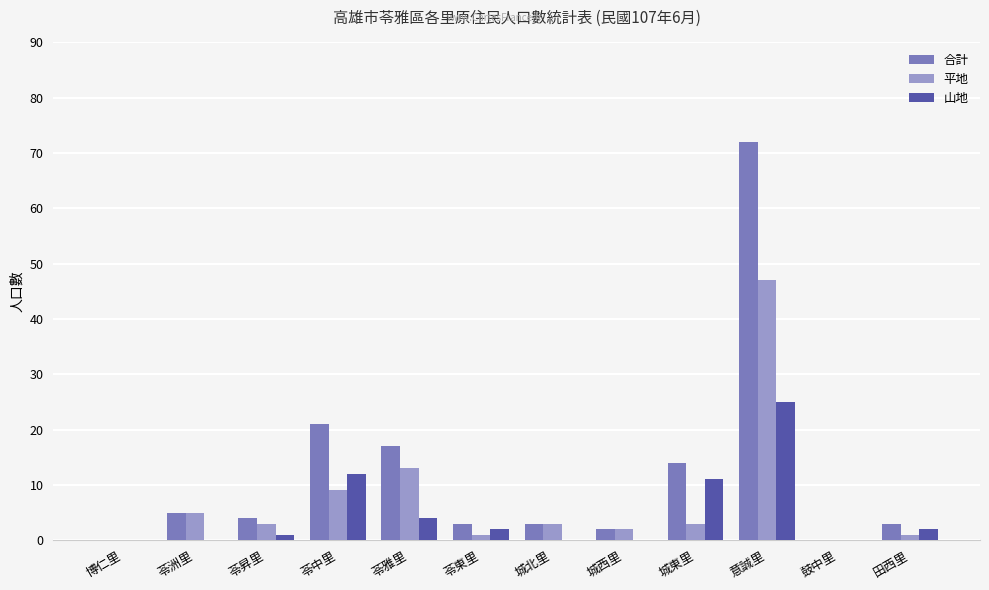

Where is 山地 nearest to the value 12?

苓中里